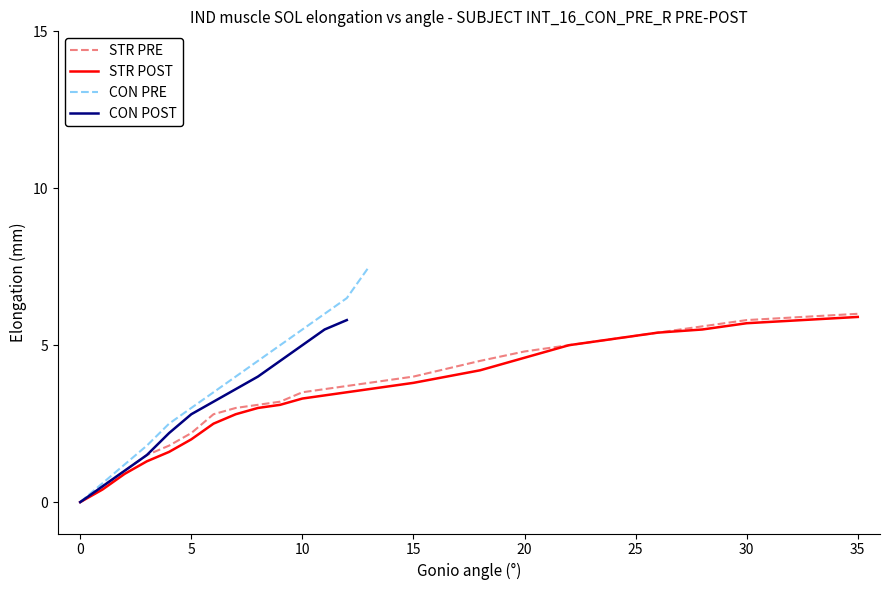

What is the maximum value for STR PRE?

6.0